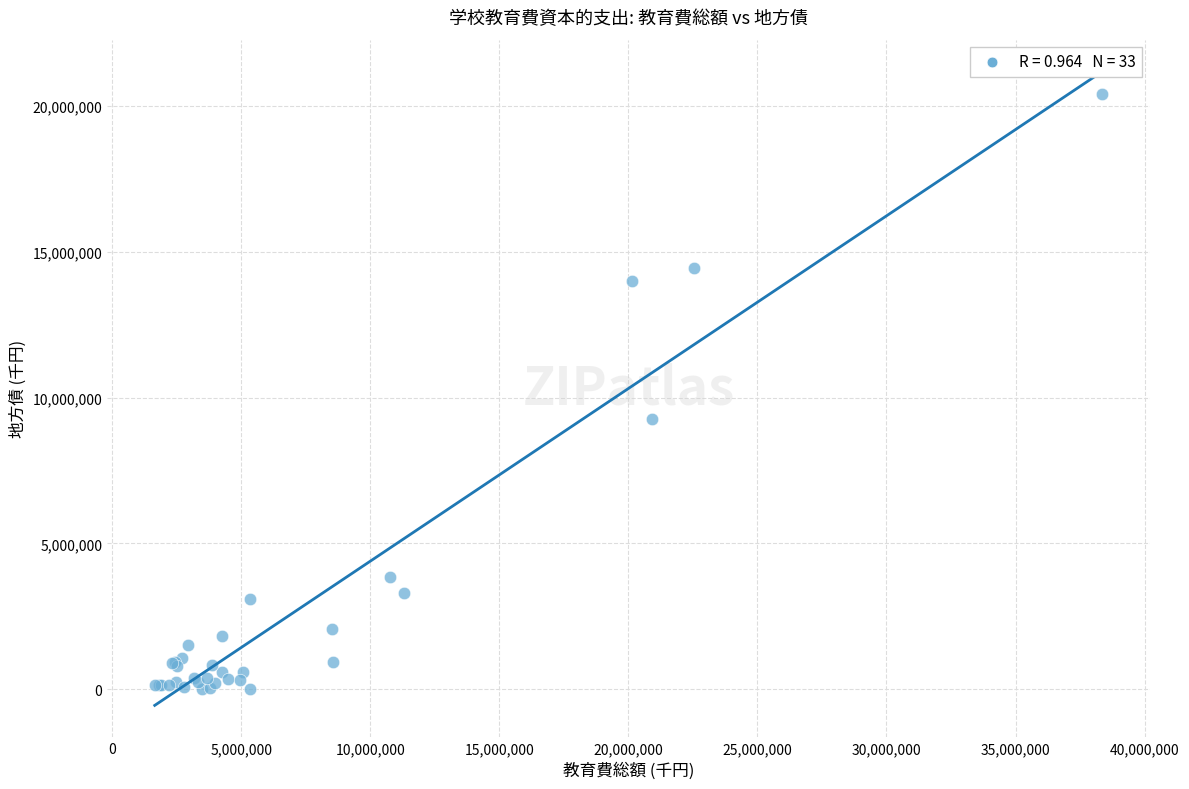

What Y value in the scatter plot is closest to 10207226?

9264813